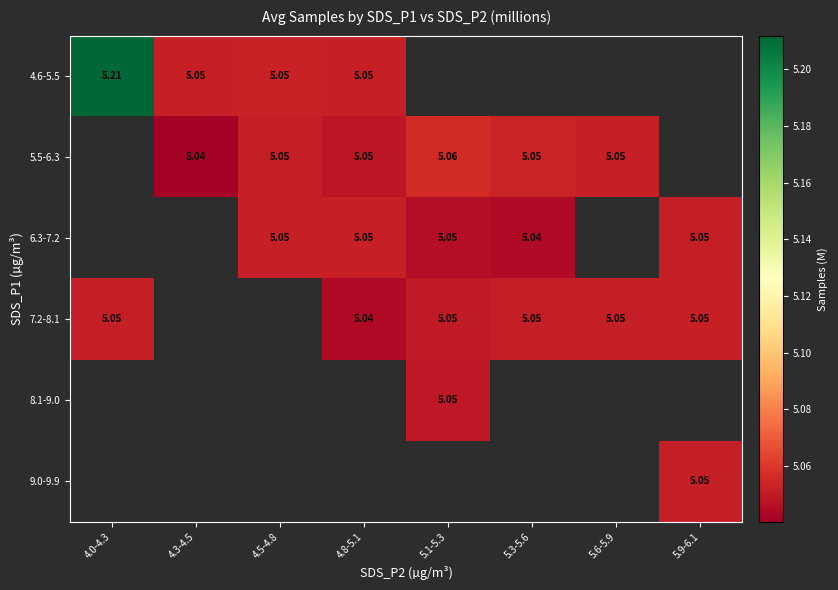

Which category has the highest value in the 7.2-8.1 series?

5.9-6.1